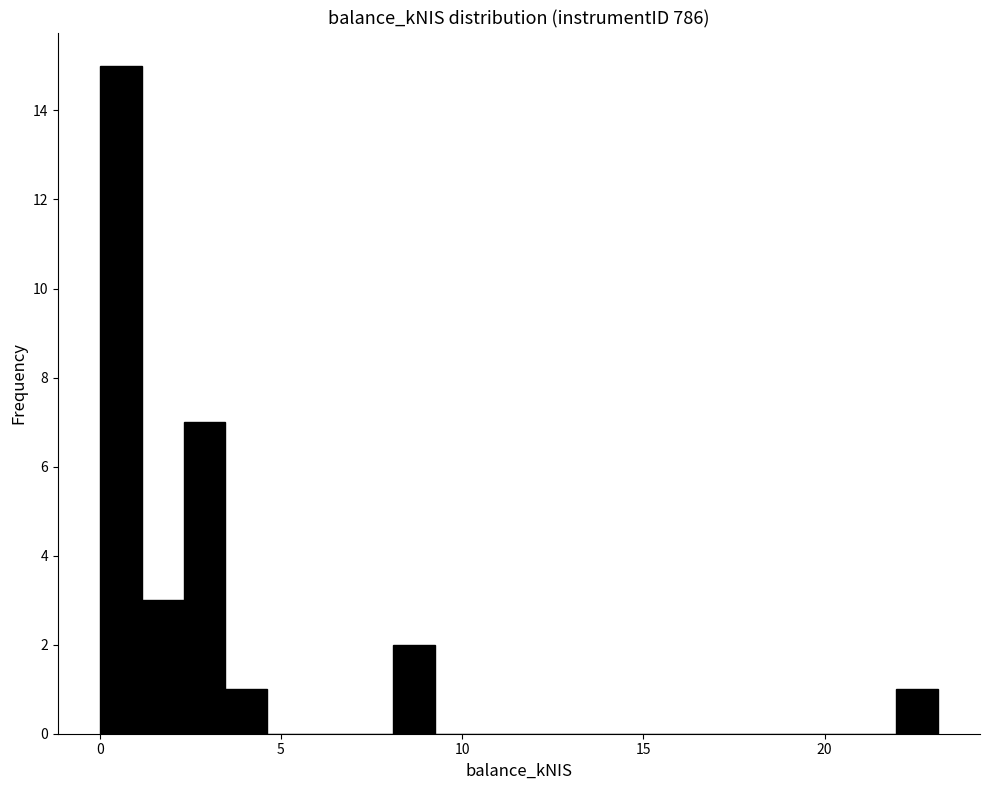

Read against the x-axis, roughly where is the centre of the tallest bar?

0.5